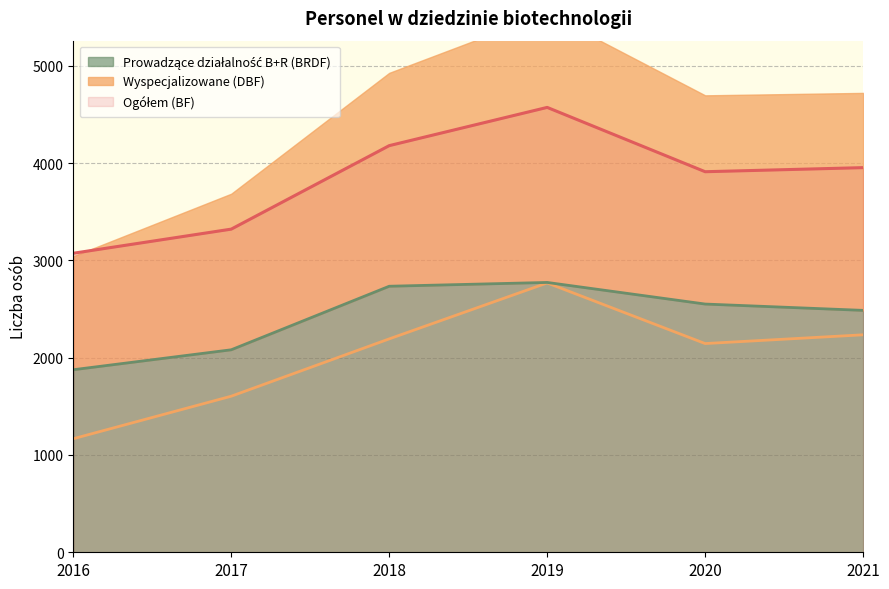

True or false: Ogółem (BF) and Wyspecjalizowane (DBF) cross at least once.

False